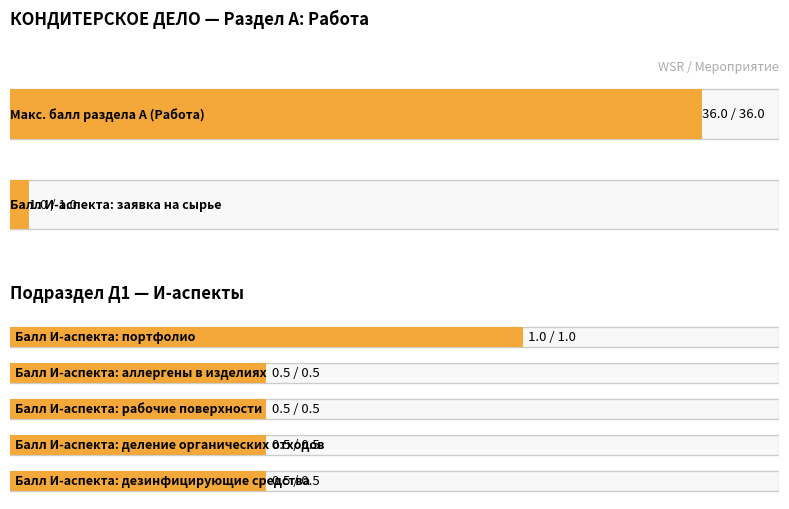

The Maximum utilization series shows 62.3 at А (Работа). True or false?

False